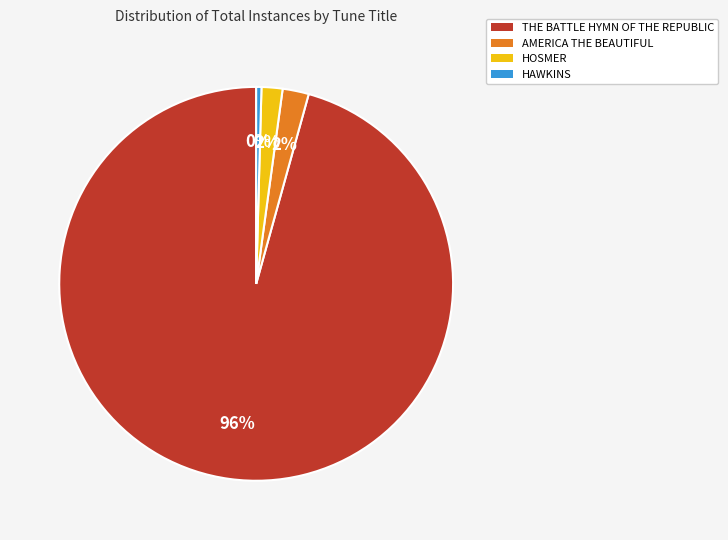

Which has a higher value, AMERICA THE BEAUTIFUL or THE BATTLE HYMN OF THE REPUBLIC?

THE BATTLE HYMN OF THE REPUBLIC